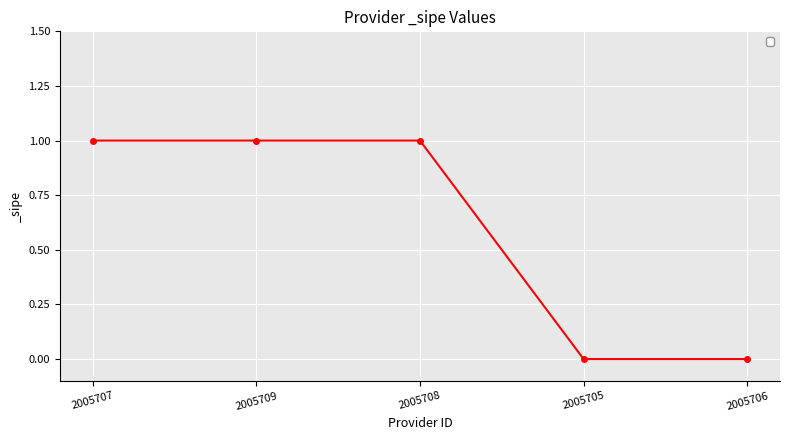

Which has a higher value, 2005709 or 2005706?

2005709